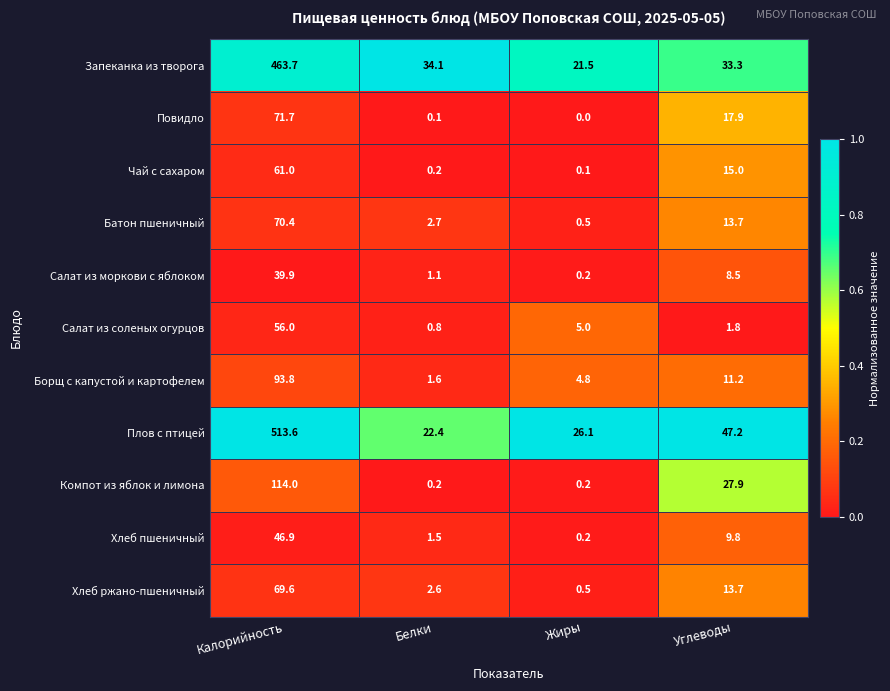

Is it true that Салат из соленых огурцов equals 1.8 at Углеводы?

True